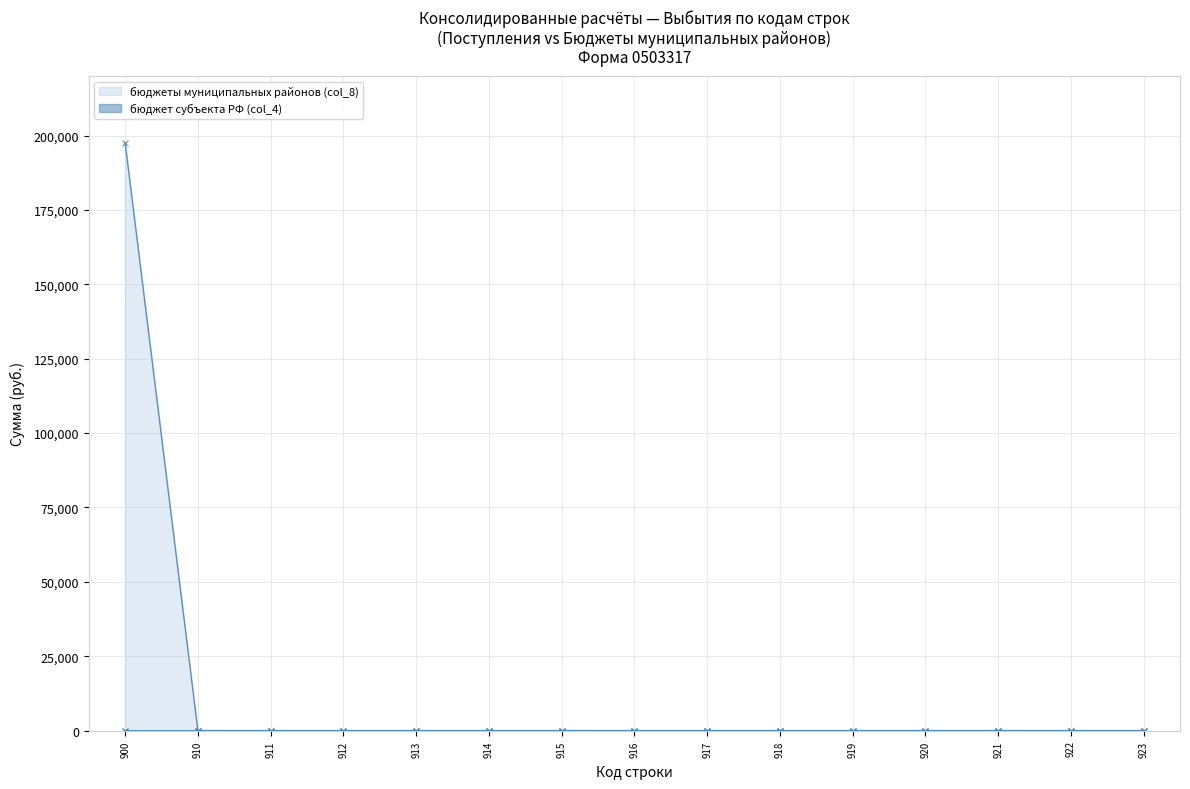

What is the difference between the maximum and second lowest values in the бюджеты муниципальных районов (col_8) series?

197602.5